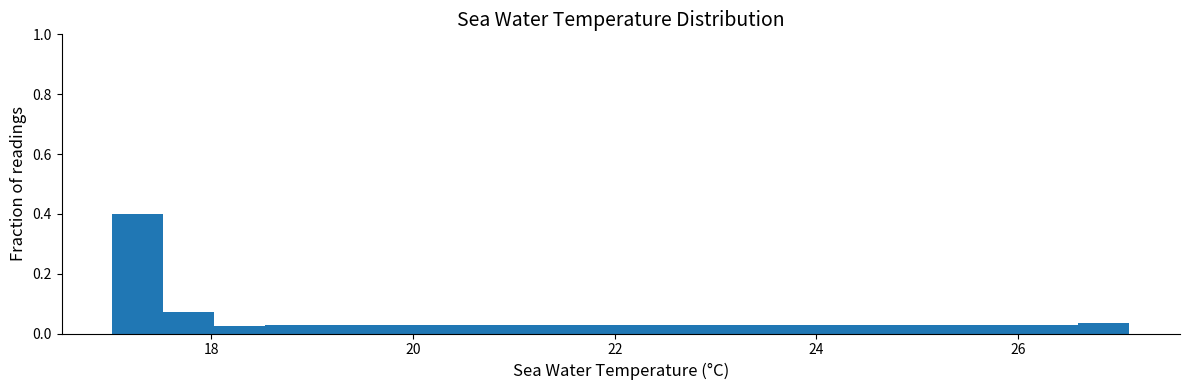

Around what value on the x-axis is the tallest bar? Give the approximate position of its centre, as read against the axis.

17.2